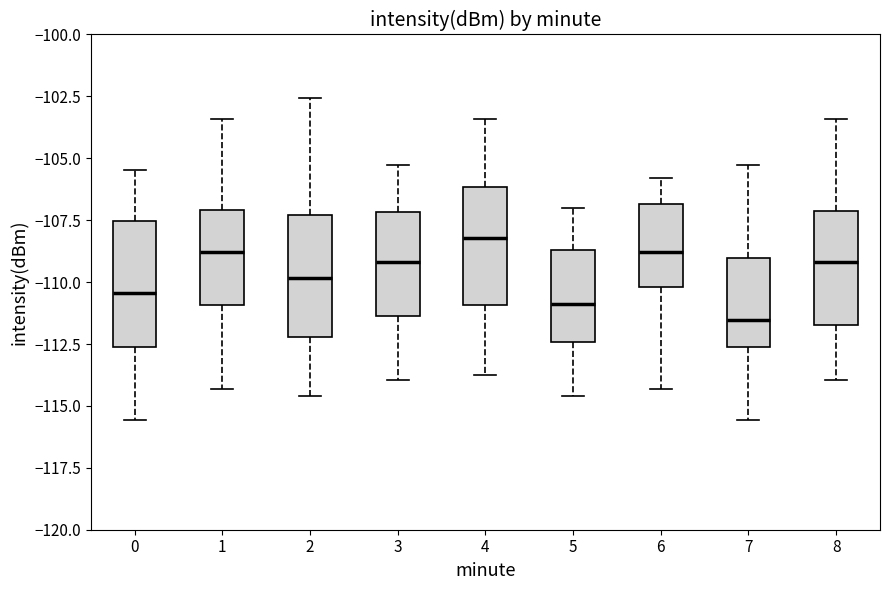

Reading left to right, read every box against the y-axis: the position of its median line, the range the box covers, and the ends of its whiskers. The values are not printed on the chart, so give them approximately, as read against the axis.

0: median -110.5, box -112.5 to -107.5, whiskers -115.5 to -105.5
1: median -109.0, box -111.0 to -107.0, whiskers -114.5 to -103.5
2: median -110.0, box -112.0 to -107.5, whiskers -114.5 to -102.5
3: median -109.0, box -111.5 to -107.0, whiskers -114.0 to -105.5
4: median -108.0, box -111.0 to -106.0, whiskers -114.0 to -103.5
5: median -111.0, box -112.5 to -108.5, whiskers -114.5 to -107.0
6: median -109.0, box -110.0 to -107.0, whiskers -114.5 to -106.0
7: median -111.5, box -112.5 to -109.0, whiskers -115.5 to -105.5
8: median -109.0, box -111.5 to -107.0, whiskers -114.0 to -103.5